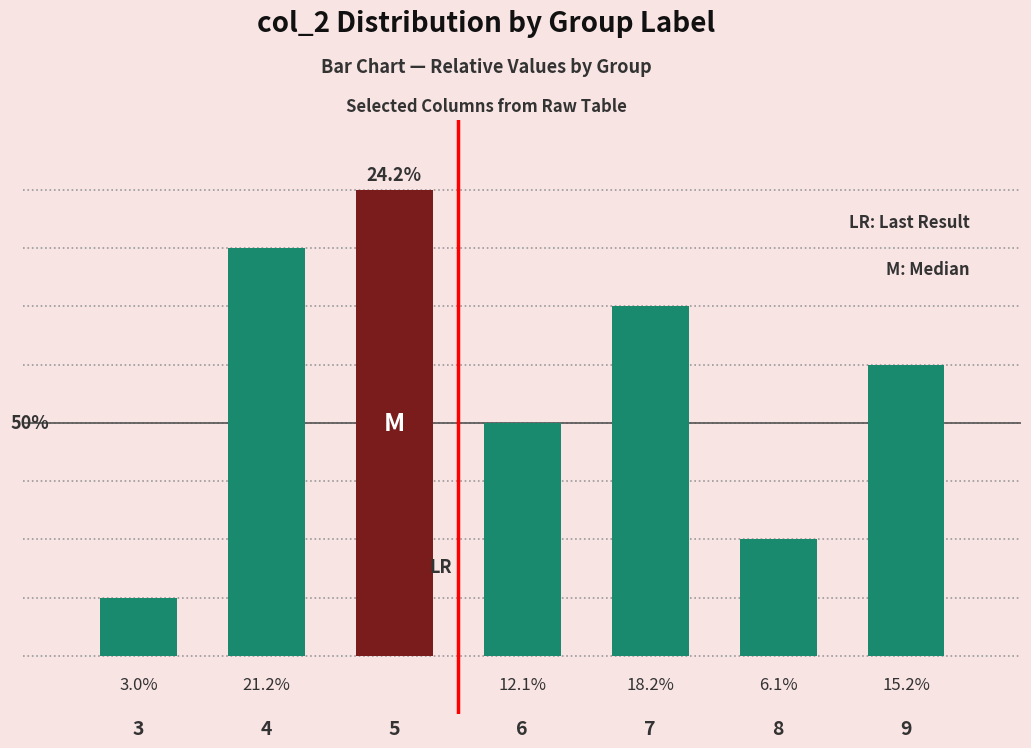

Are the bars grouped side by side (vs. stacked)?

No